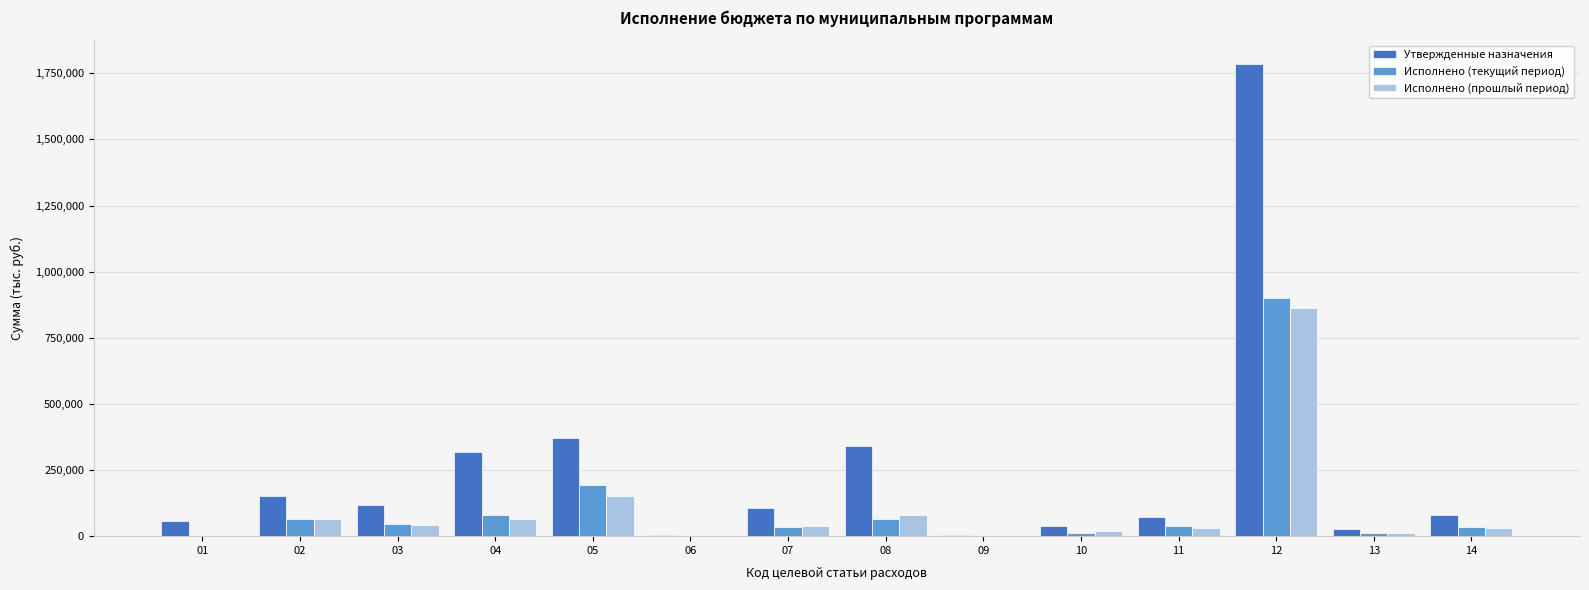

Is it true that Утвержденные назначения equals 2965893.9 at 12?

False